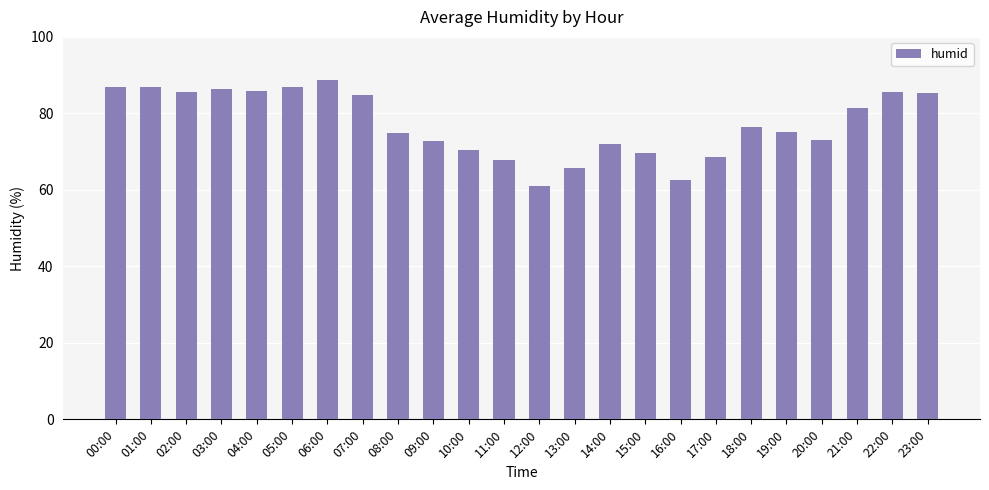

Are the bars horizontal?

No